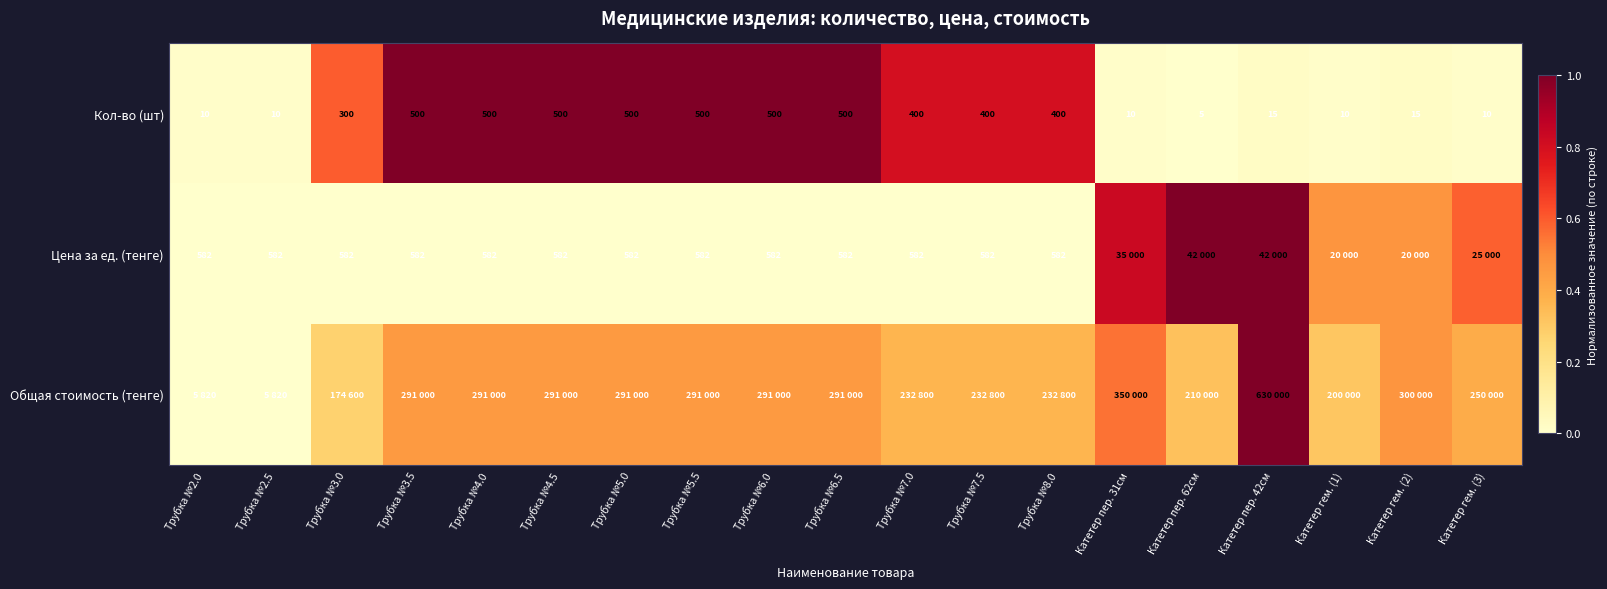

Is the value of Кол-во (шт) at Катетер пер. 31см greater than the value of Цена за ед. (тенге) at Трубка №8.0?

No